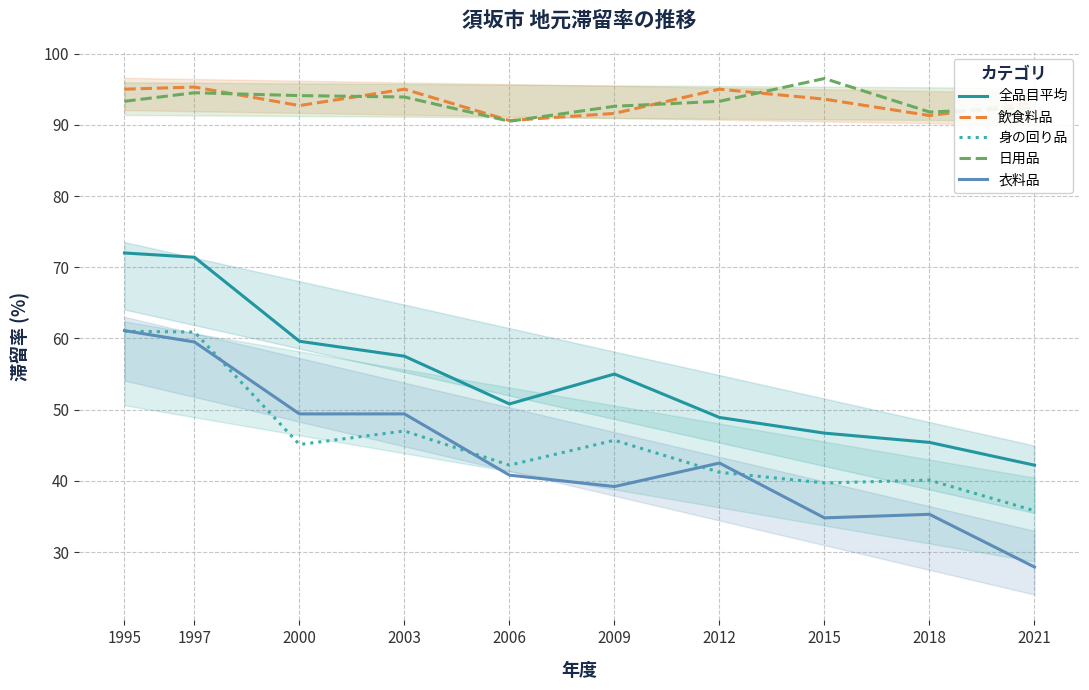

The value of 全品目平均 at 1997 is 71.4. True or false?

True